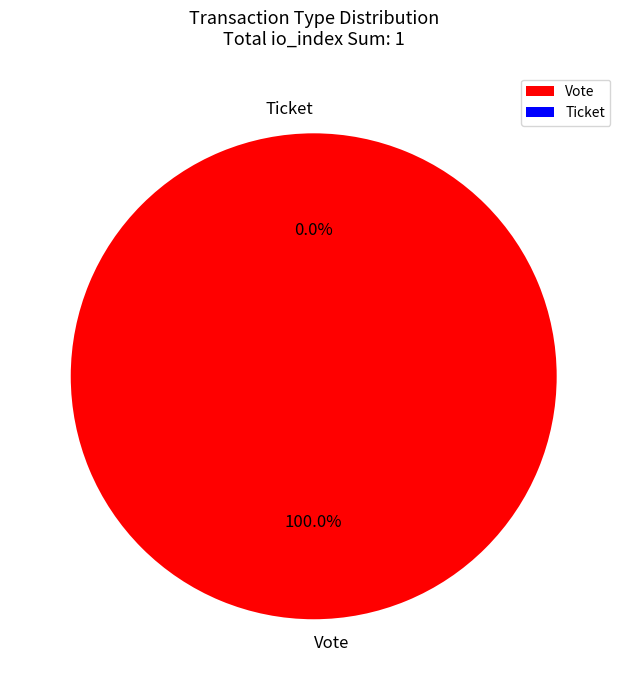

Count the number of slices in the pie.

2